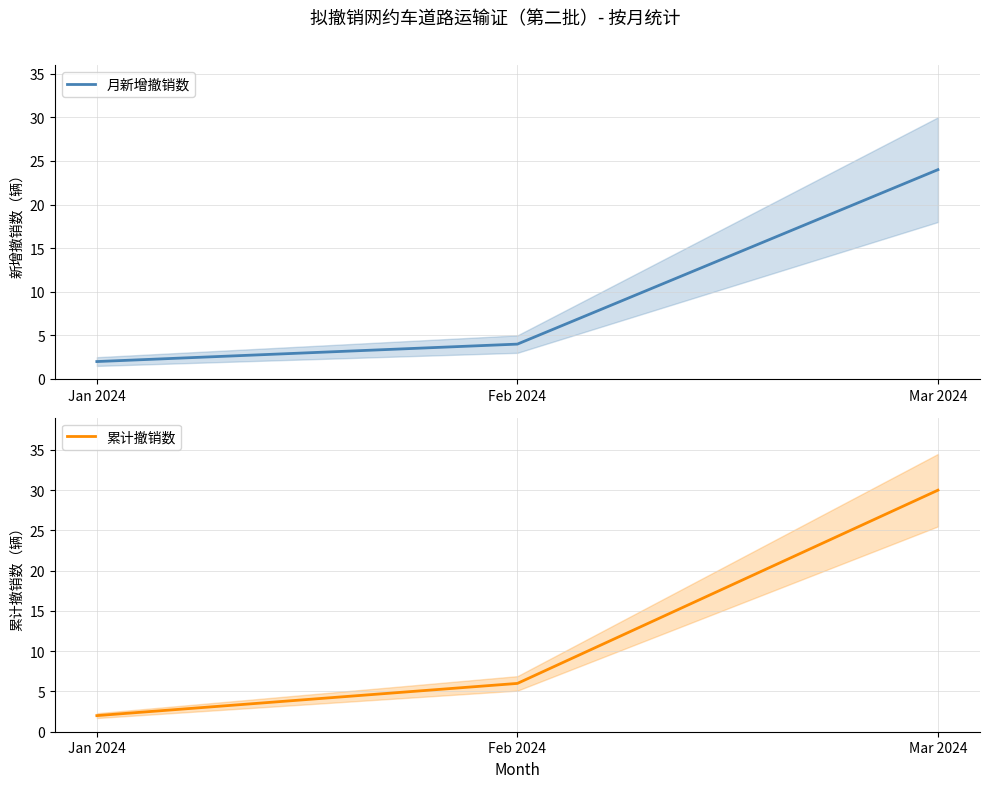

What is the label of the 1st point from the left?

Jan 2024